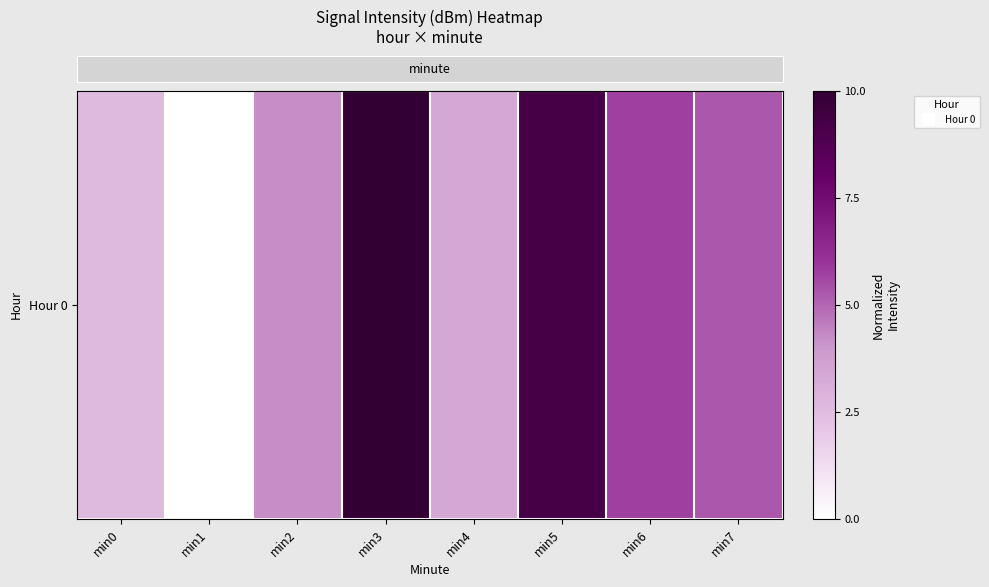

What is the sum of the values at min0 and min1?

2.6